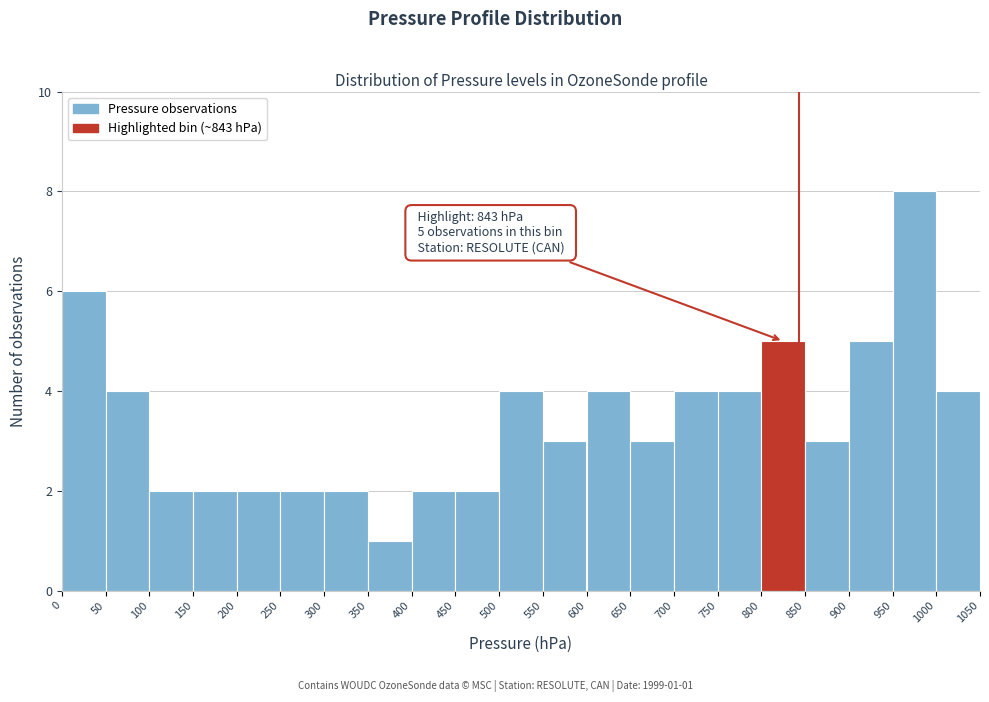

Over which range of the x-axis is the bar tallest?

950 to 1000